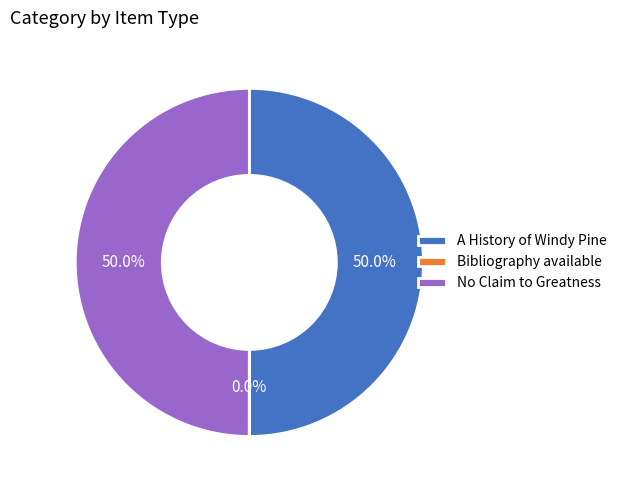

What percentage is NOT represented by No Claim to Greatness?

50.0%